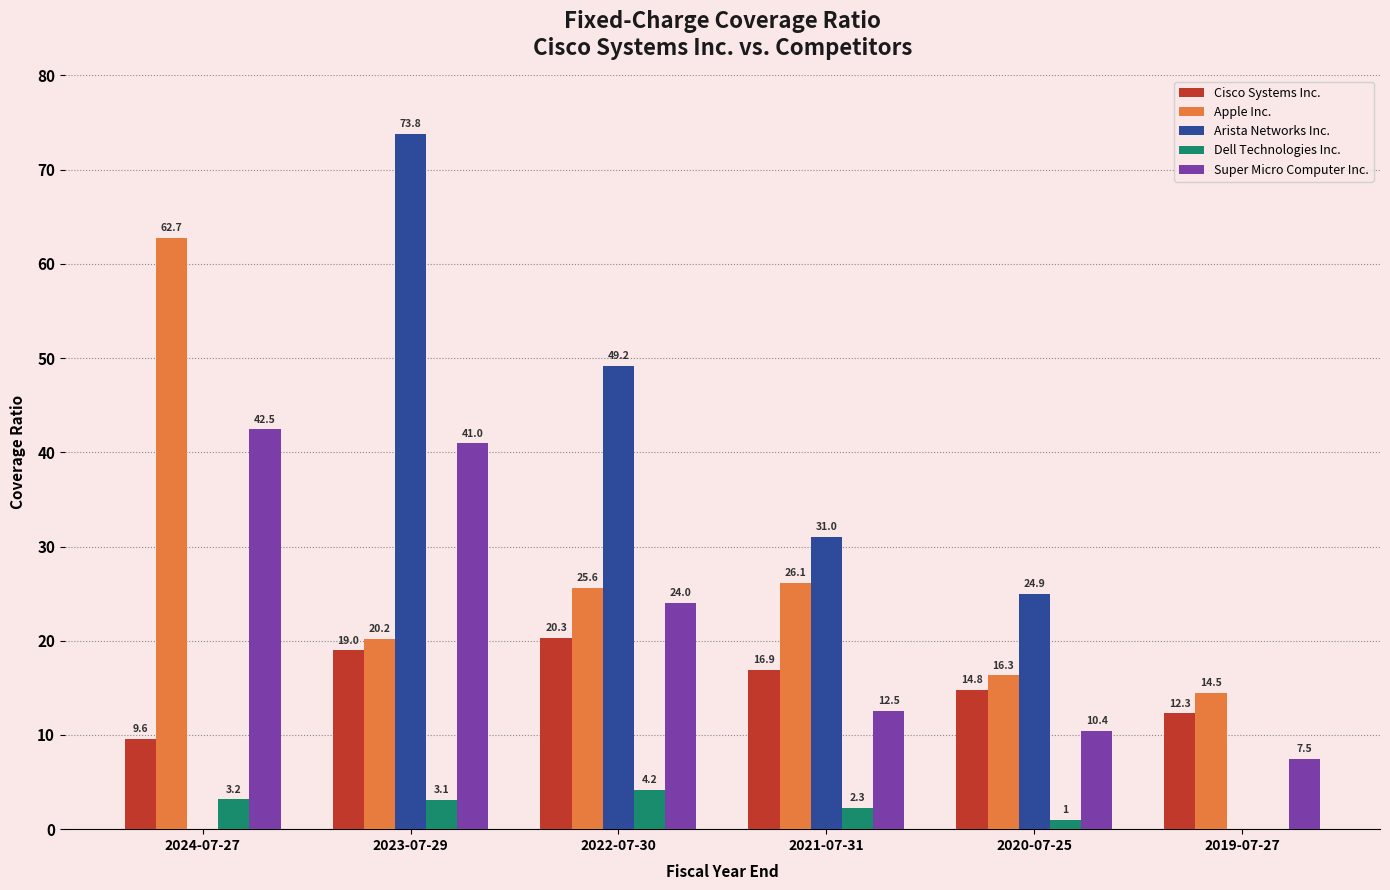

Which label corresponds to the largest value in the chart?

2023-07-29